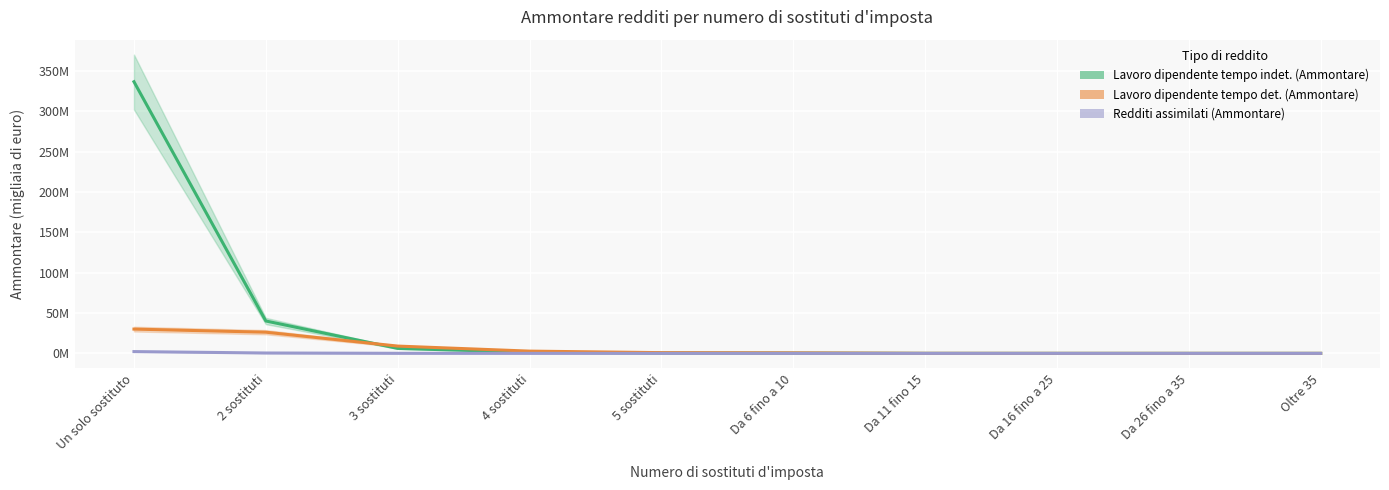

What is the maximum value shown in the chart?

336402274